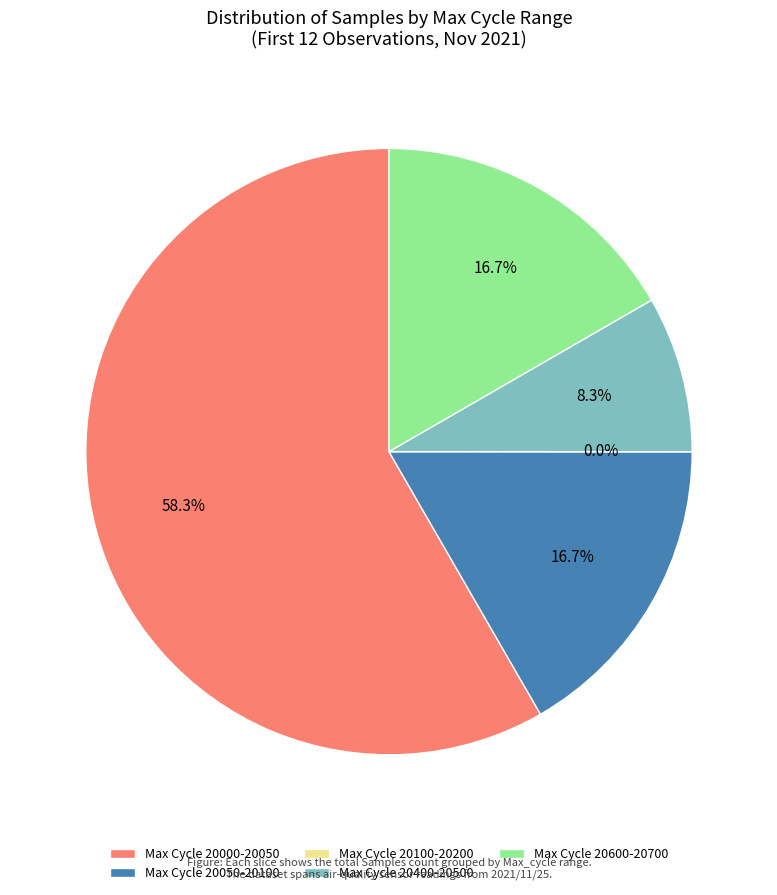

Is it true that 28 is 2% of the pie?

False